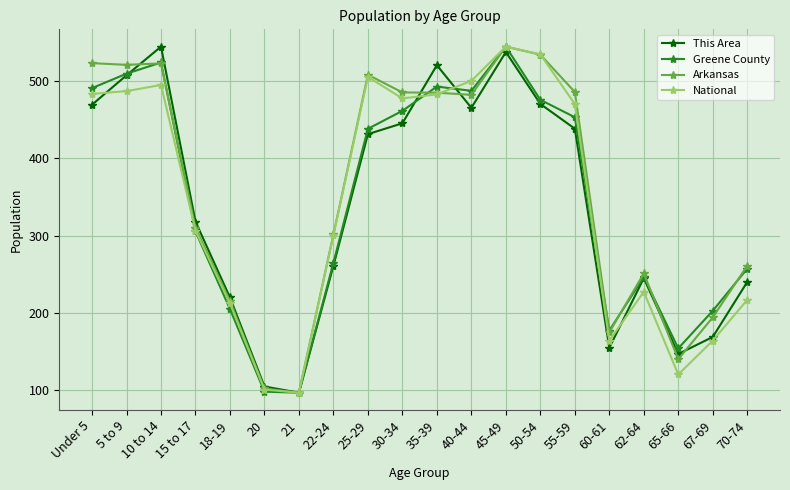

At how many categories does at least one series exceed 225?

14